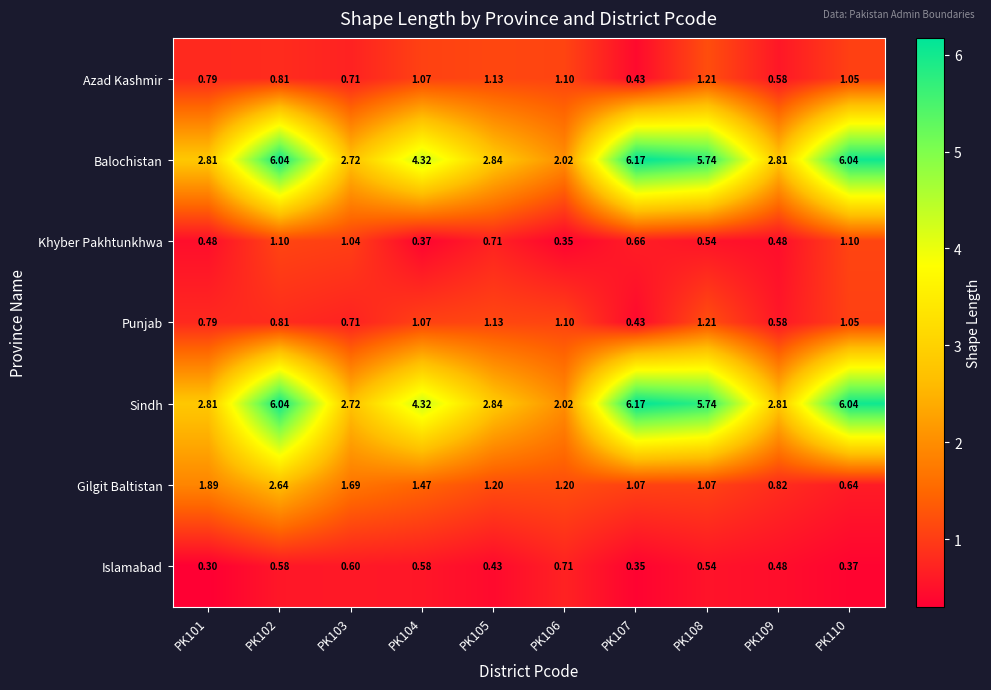

Is the value of Balochistan at PK110 greater than the value of Gilgit Baltistan at PK109?

Yes